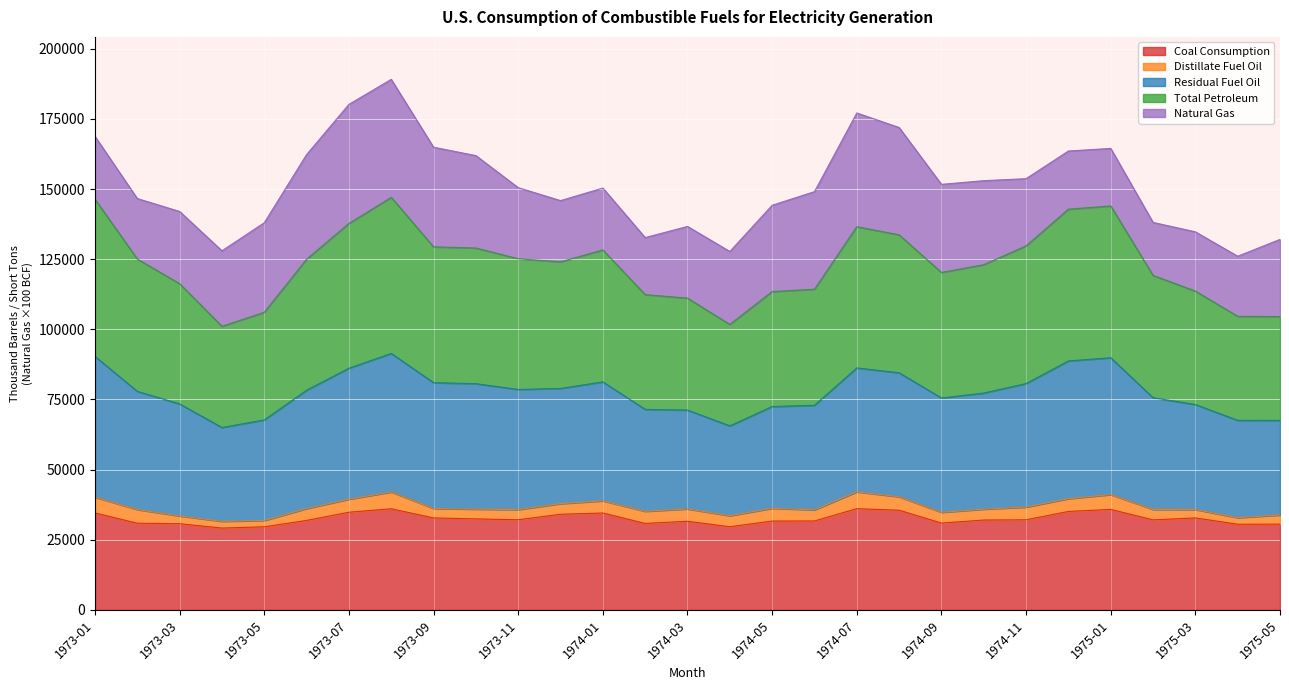

What are all the series names shown in the legend?

Coal Consumption, Distillate Fuel Oil, Residual Fuel Oil, Total Petroleum, Natural Gas